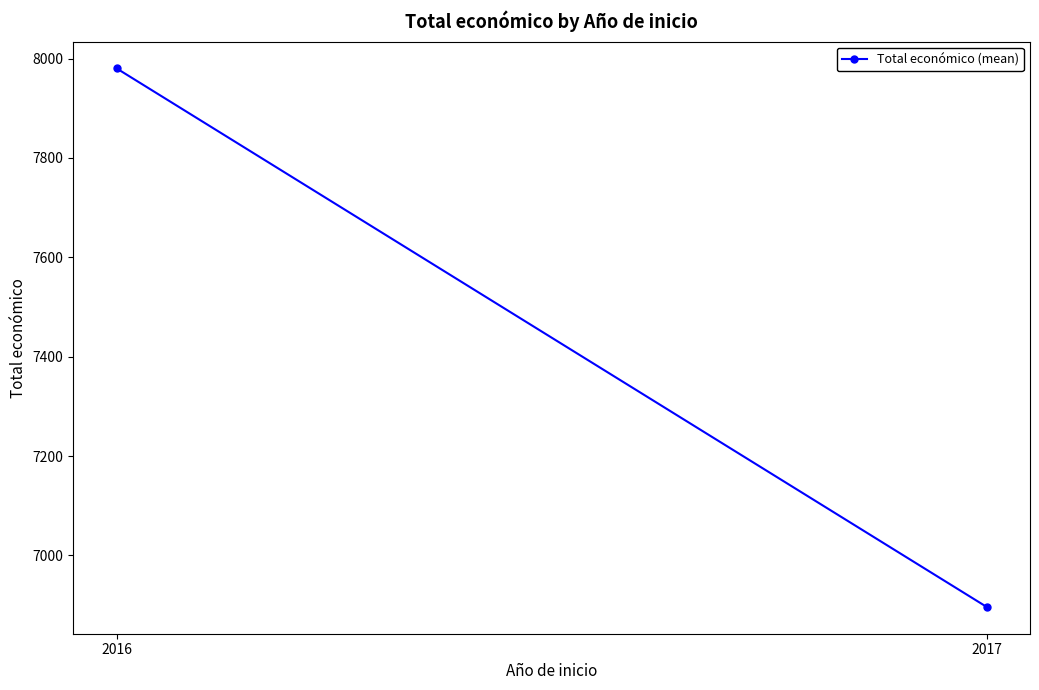

The chart shows a value of 6896.7 at 2017. True or false?

True